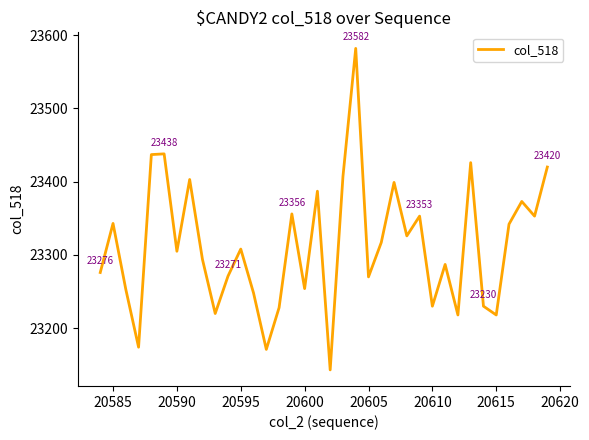

What is the maximum value shown in the chart?

23582